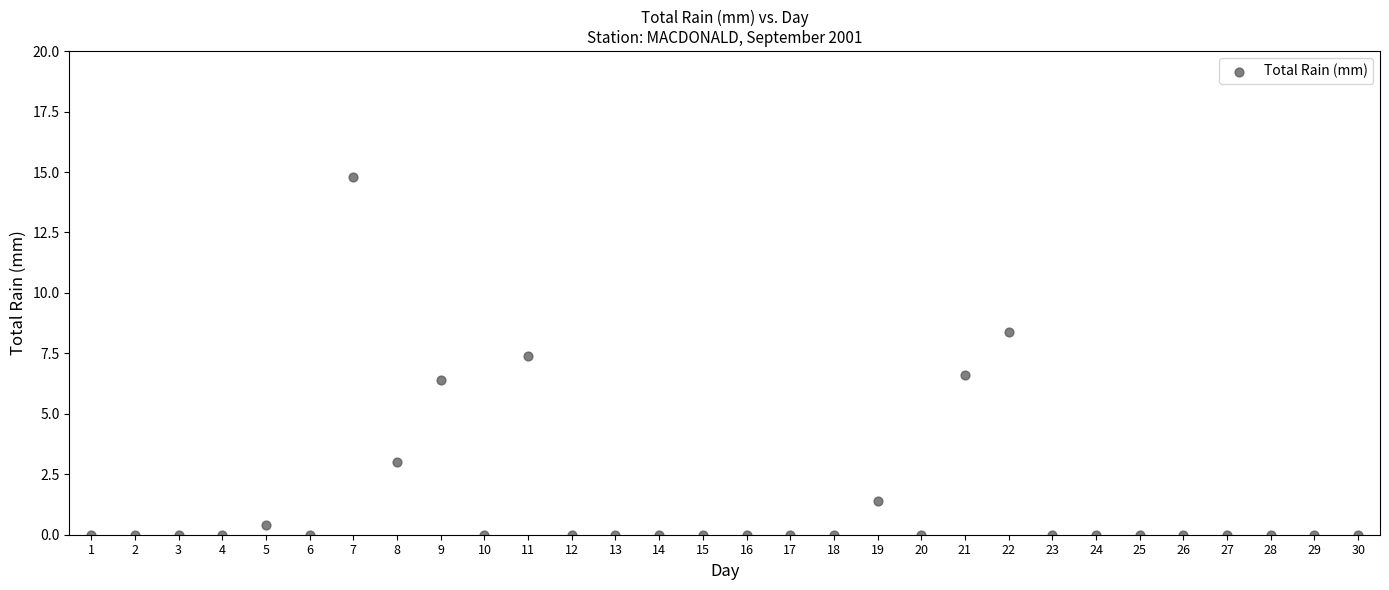

What is the range of X values (max minus min)?

29.0